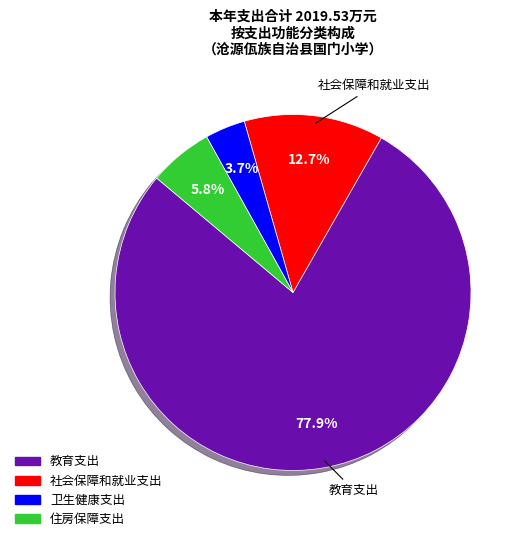

Rank the categories by value from highest to lowest.

教育支出, 社会保障和就业支出, 住房保障支出, 卫生健康支出